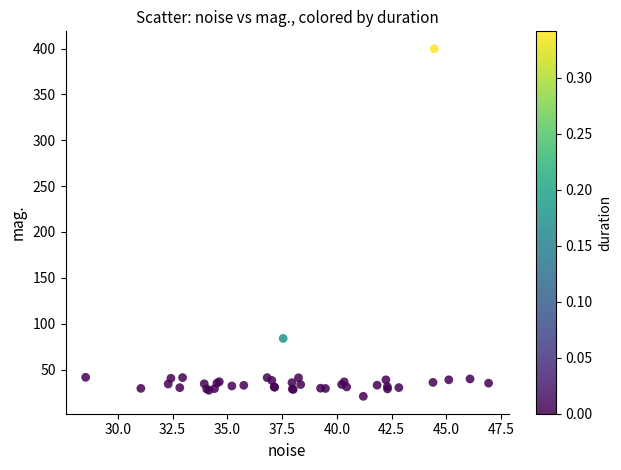

What Y value in the scatter plot is closest to 210?

84.0